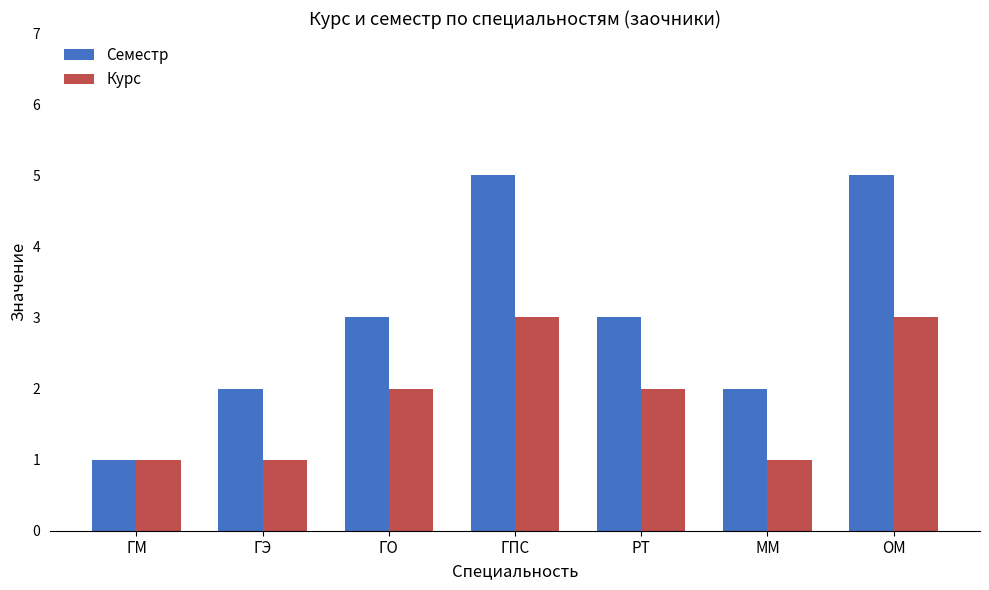

What is the difference between the second highest and minimum values in the Семестр series?

4